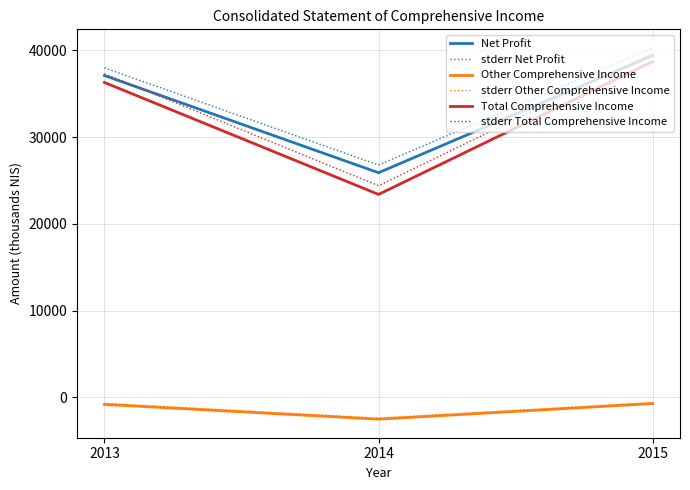

At which label does Total Comprehensive Income reach its minimum?

2014